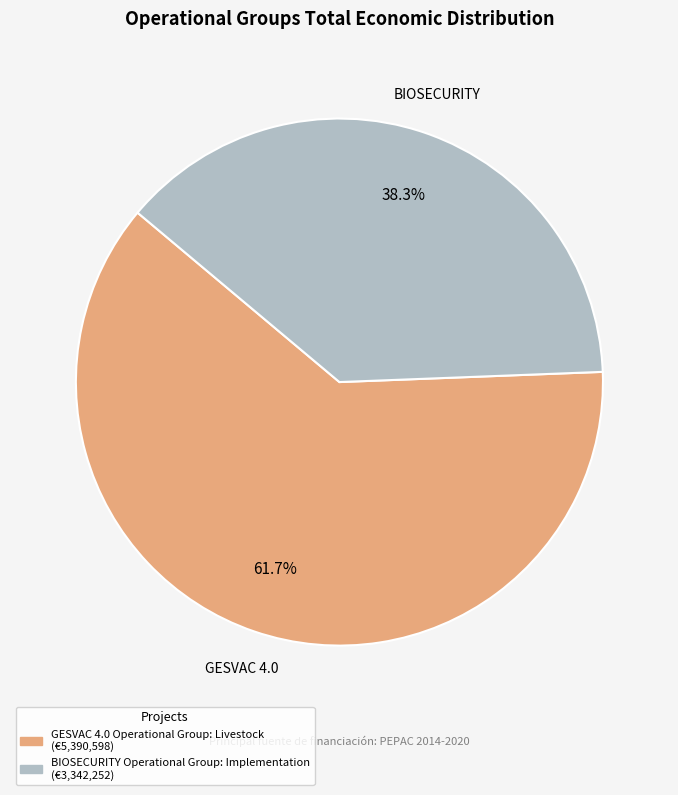

Does GESVAC 4.0 Operational Group: Livestock account for over 50% of the chart?

Yes